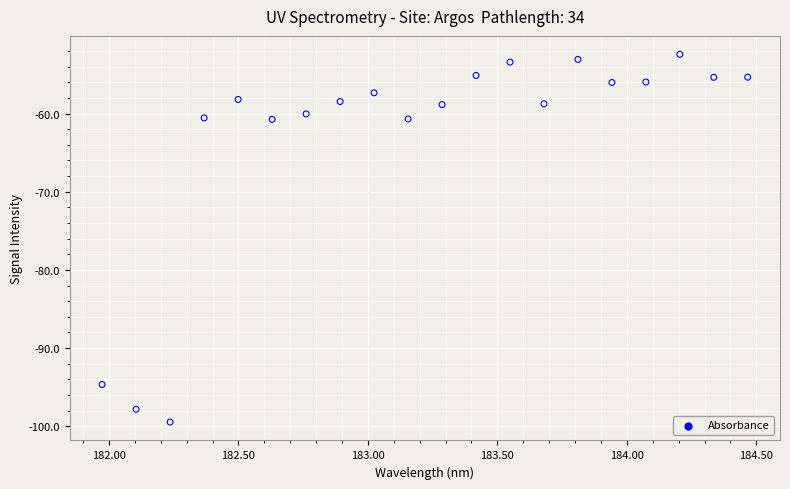

What is the range of X values (max minus min)?

2.5